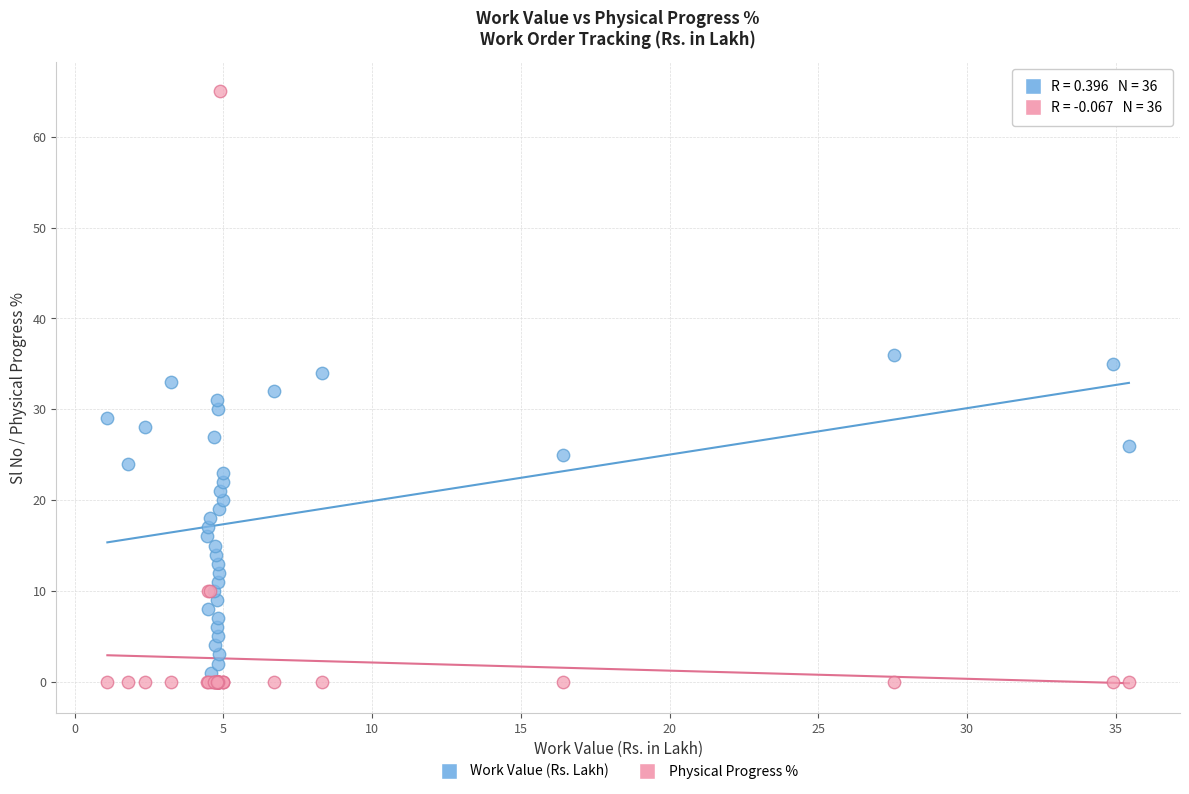

What are all the series names shown in the legend?

Work Value (Rs. Lakh), Physical Progress %